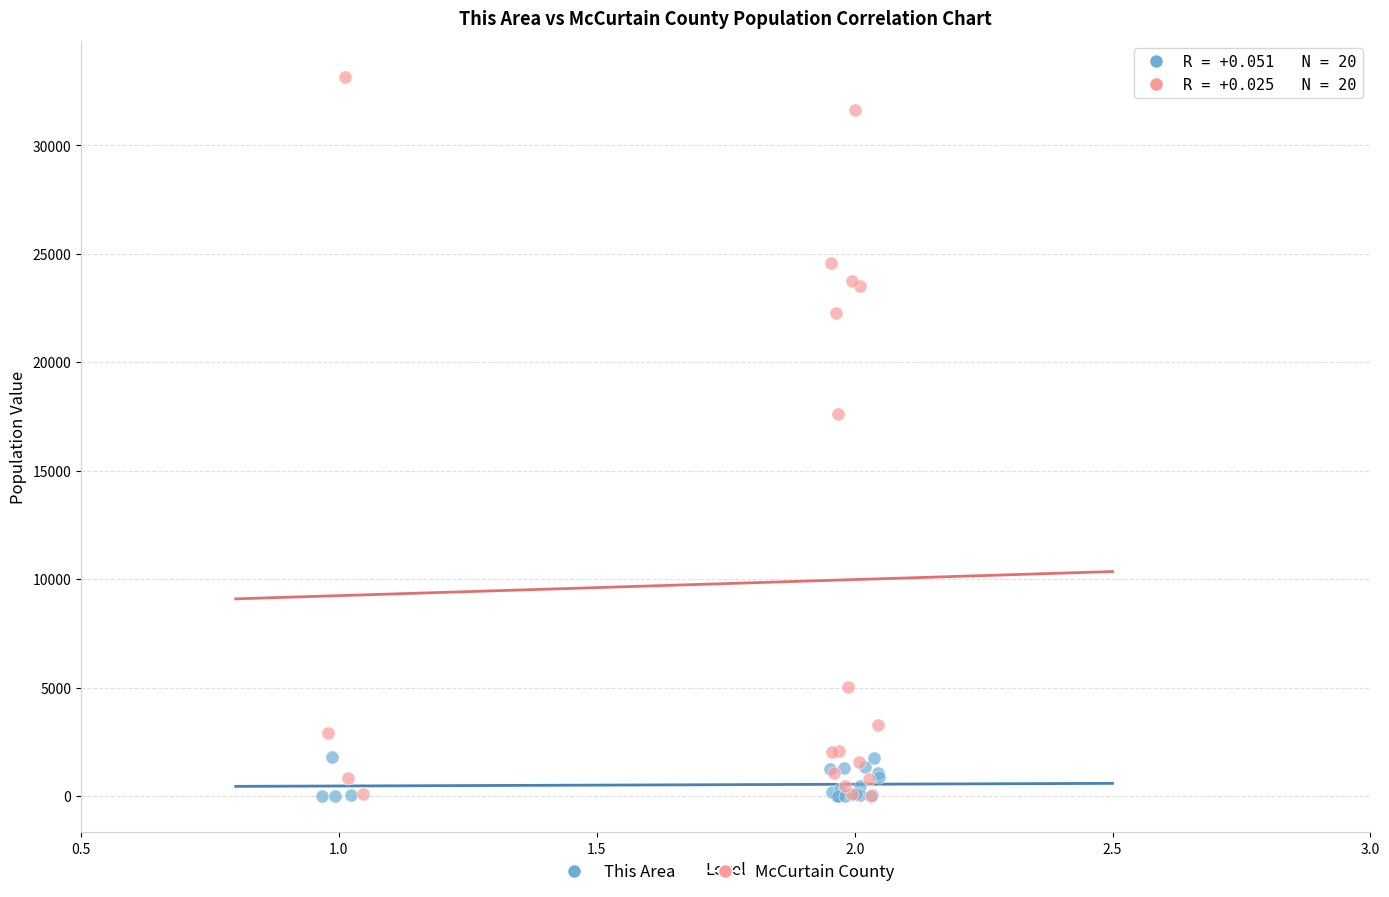

Which series reaches the maximum Y coordinate?

McCurtain County